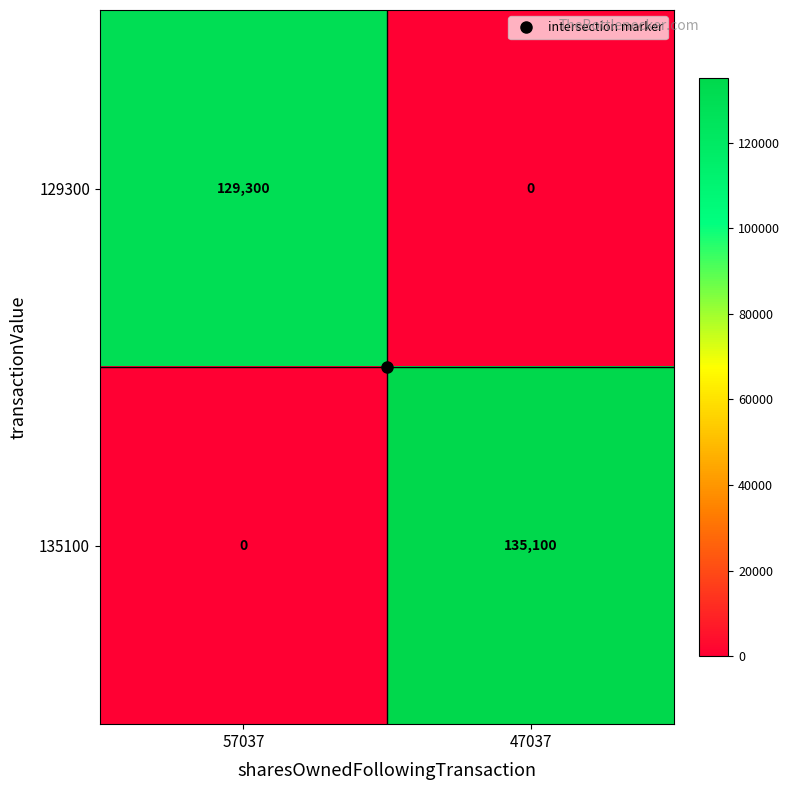

At 47037, list the series in order from largest to smallest.

135100, 129300